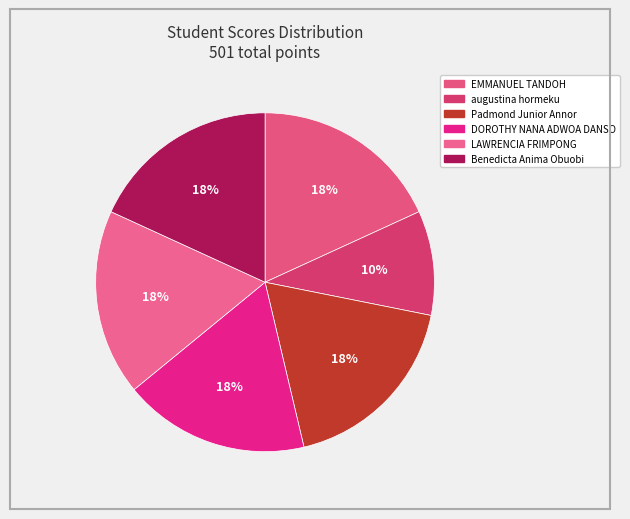

Between Benedicta Anima Obuobi and DOROTHY NANA ADWOA DANSO, which is larger?

Benedicta Anima Obuobi